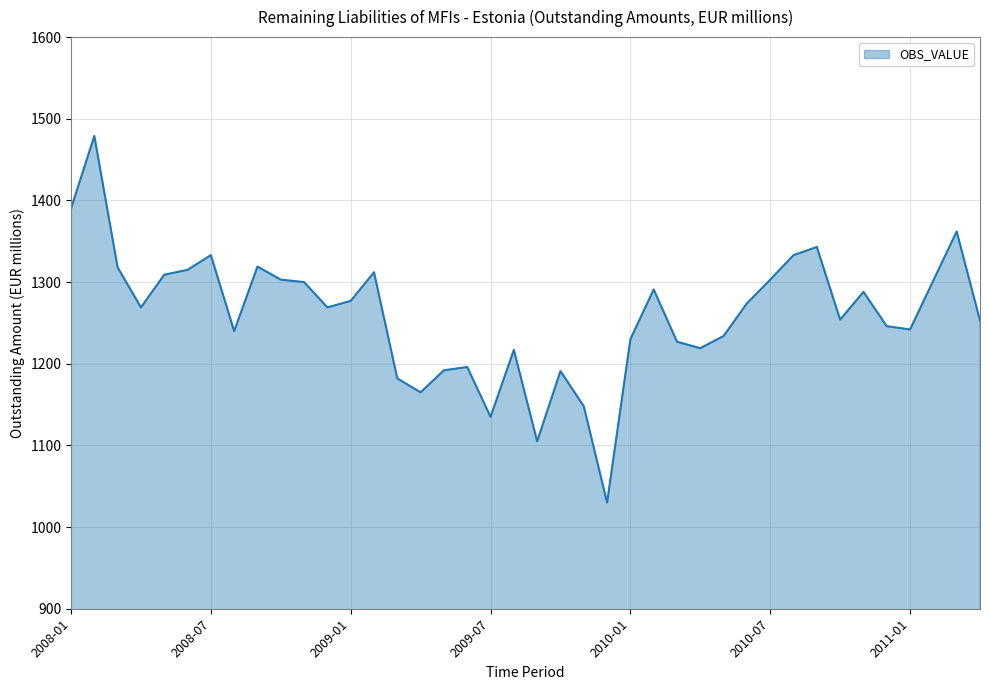

What is the smallest value displayed?

1030